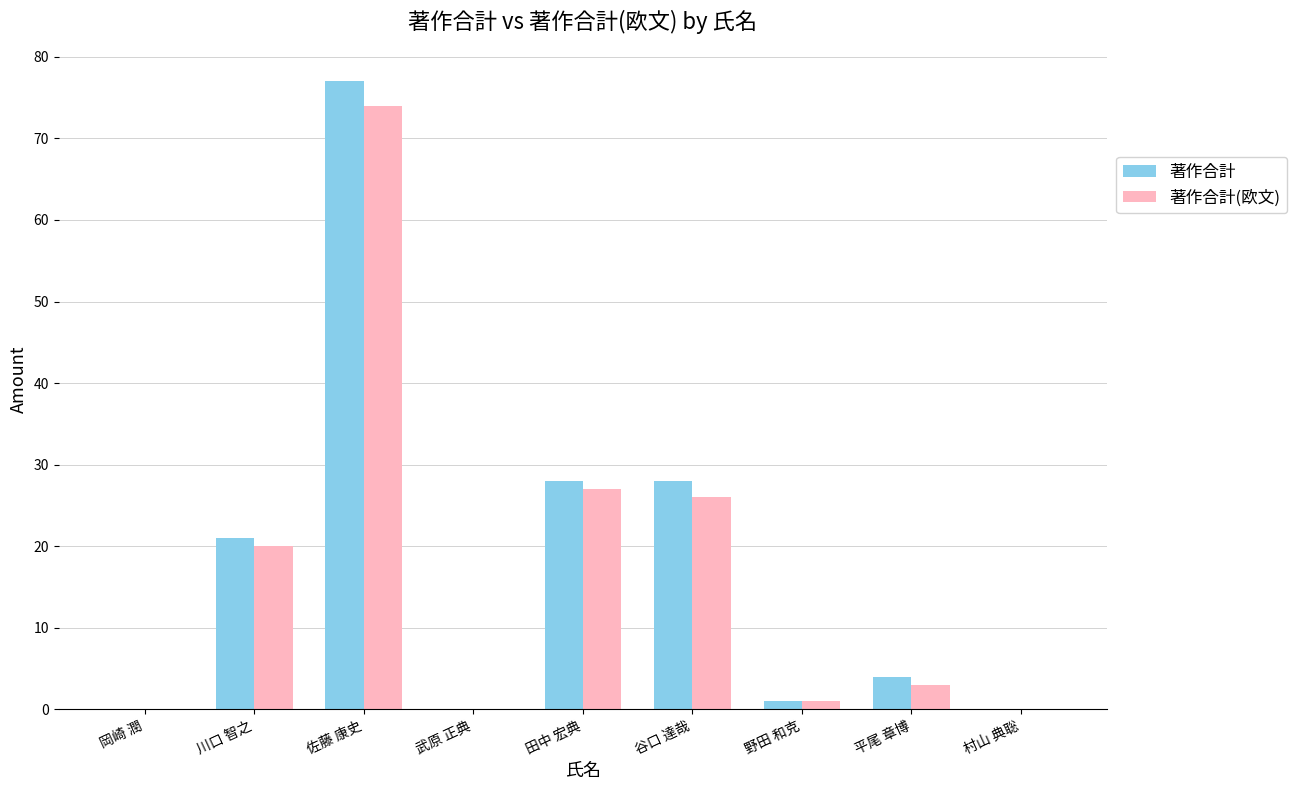

Is the value of 著作合計 at 村山 典聡 greater than the value of 著作合計(欧文) at 平尾 章博?

No